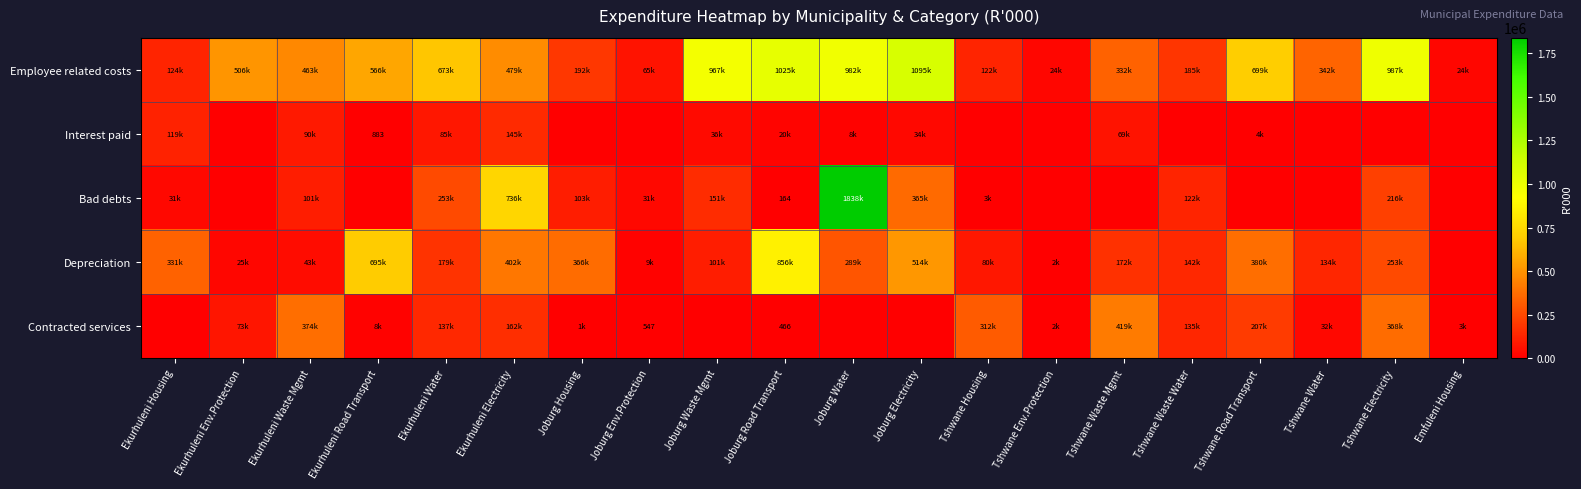

What is the sum of the Contracted services values at Joburg Water and Ekurhuleni Electricity?

162070